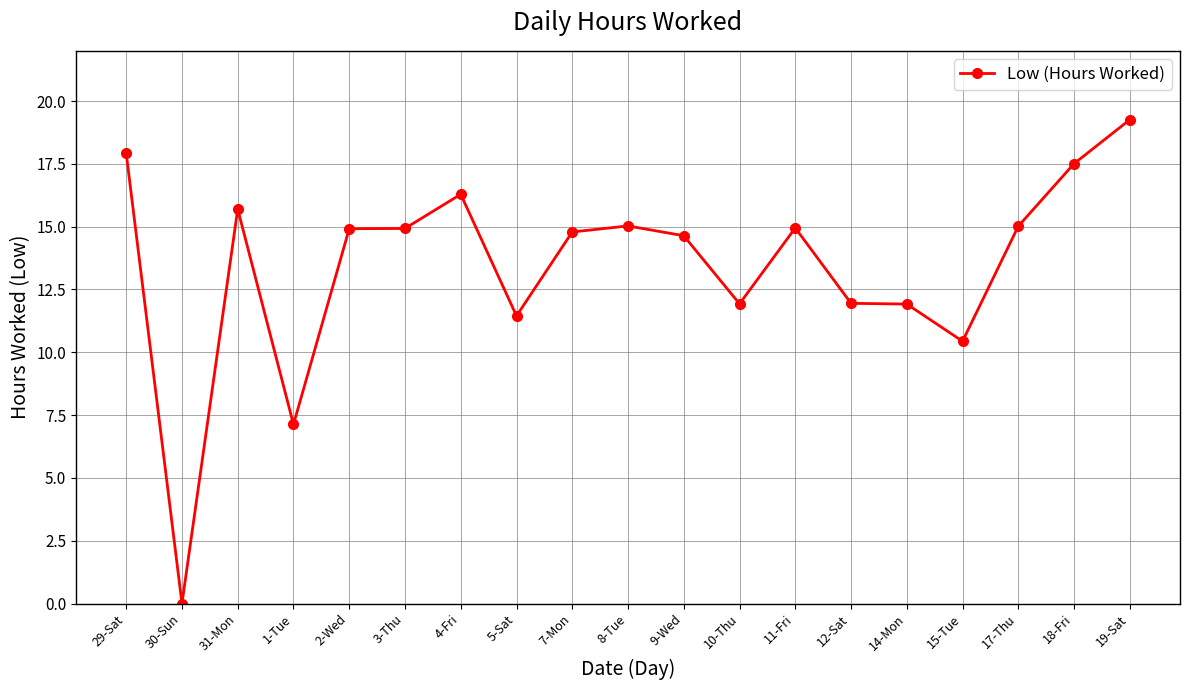

Which has a higher value, 29-Sat or 30-Sun?

29-Sat